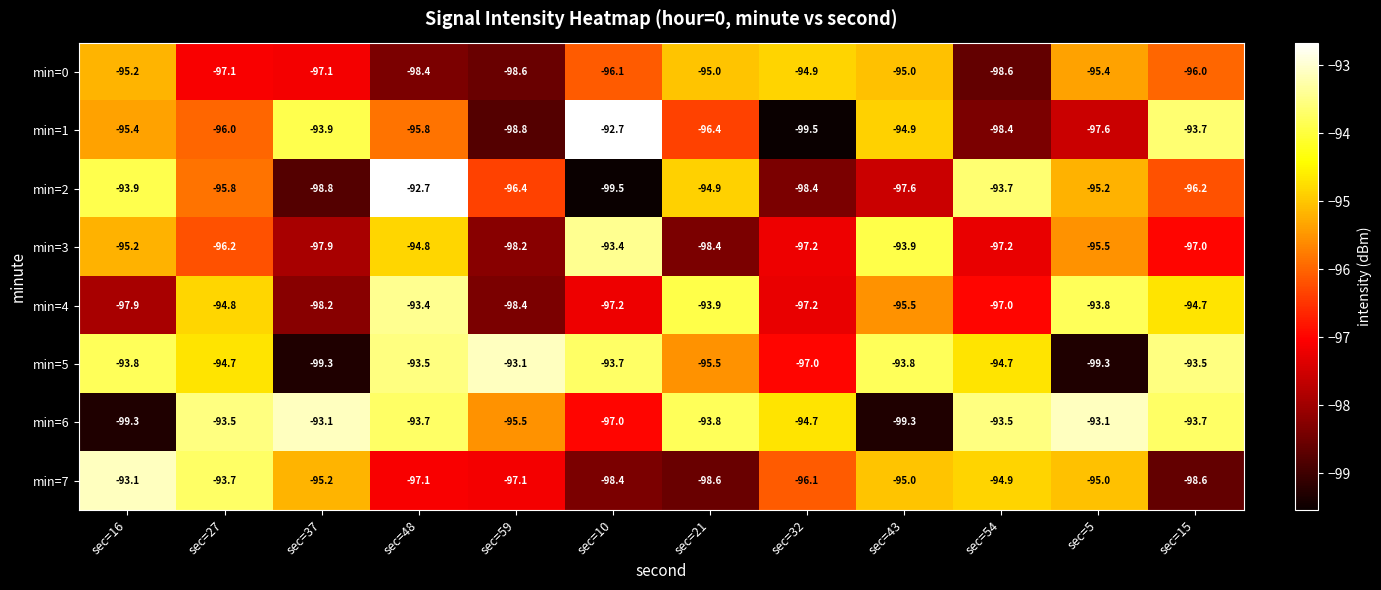

The value of min=4 at sec=54 is -27.9. True or false?

False